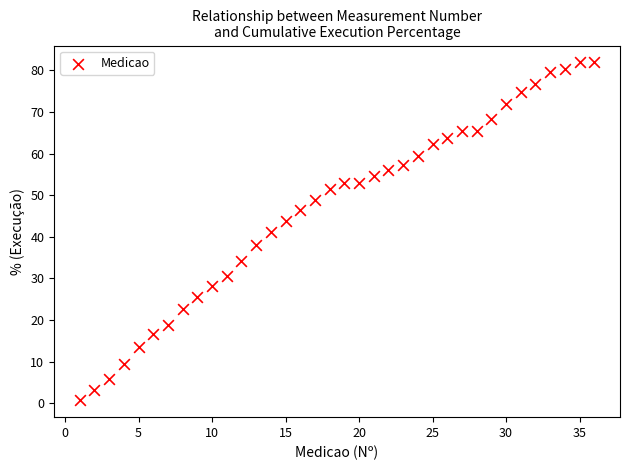

What is the range of Y values (max minus min)?

81.2